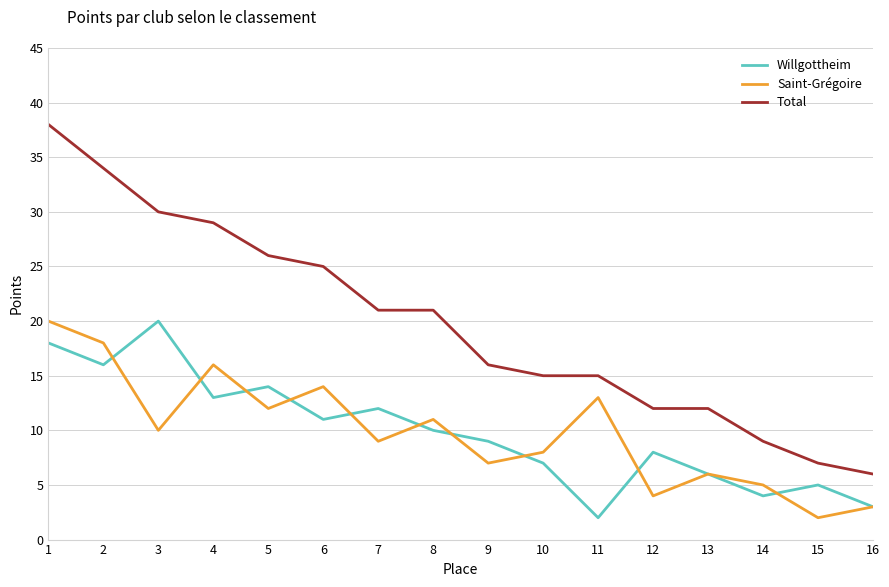

Which series has the largest total across all categories?

Total